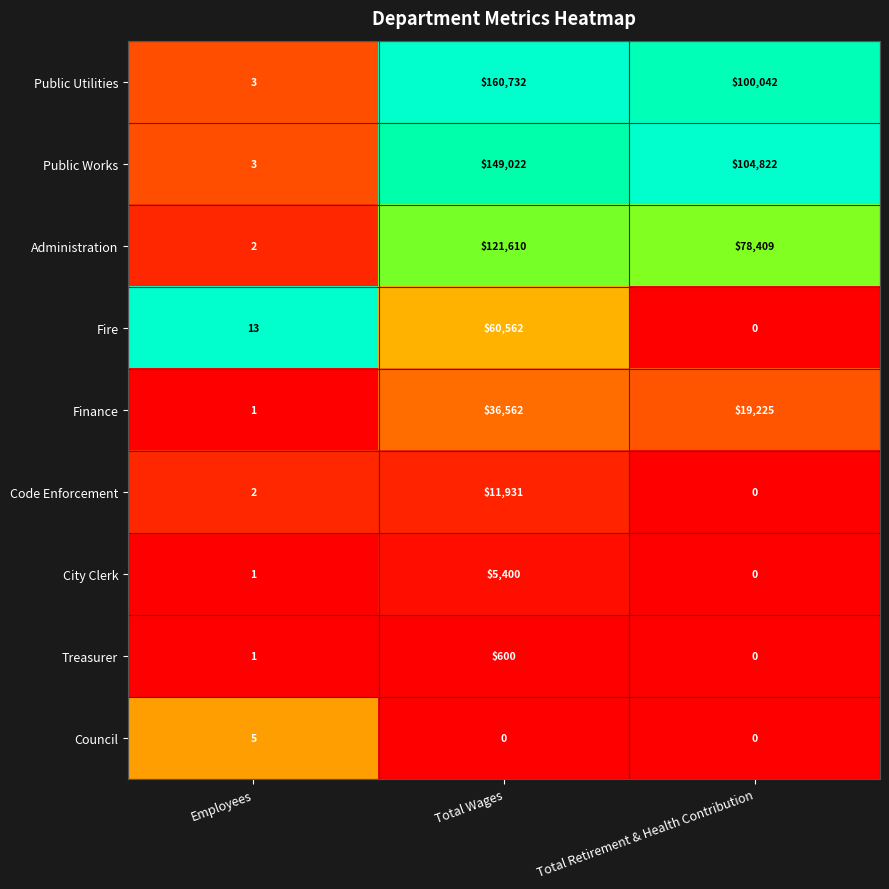

How many distinct data groups are displayed?

9